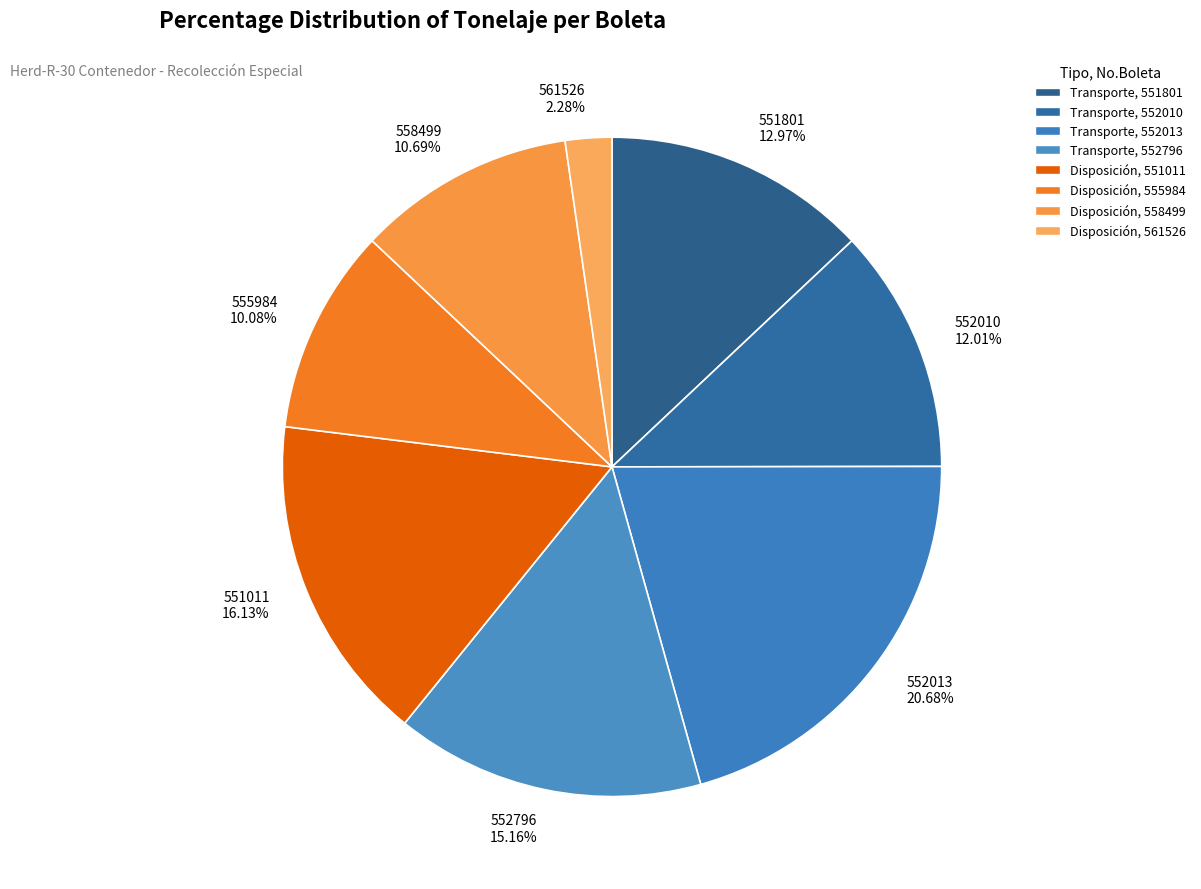

To the nearest percent, what is the difference between the 551801 and 552013 slice percentages?

8%